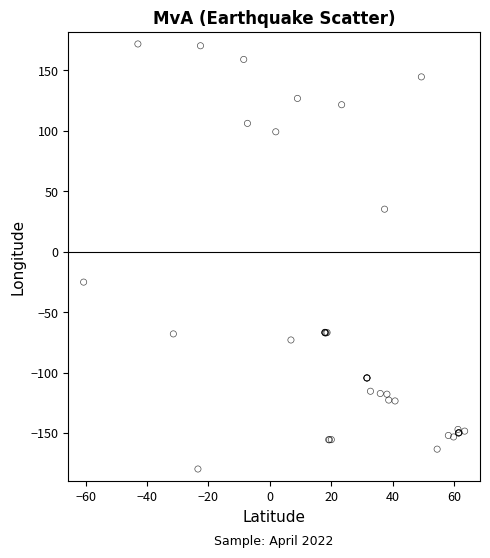

What Y value in the scatter plot is closest to -3?

-25.2